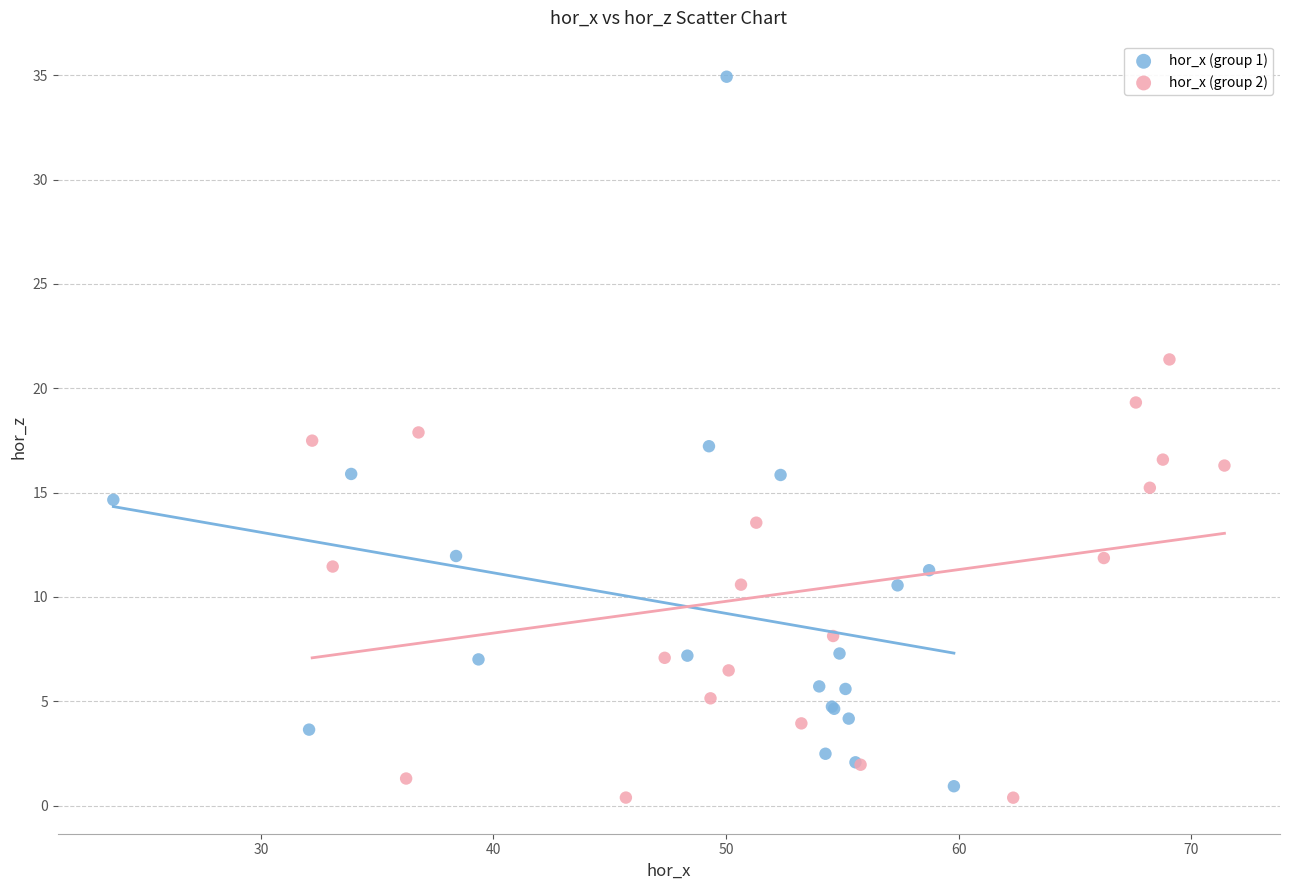

Which series contains the highest Y value?

hor_x (group 1)